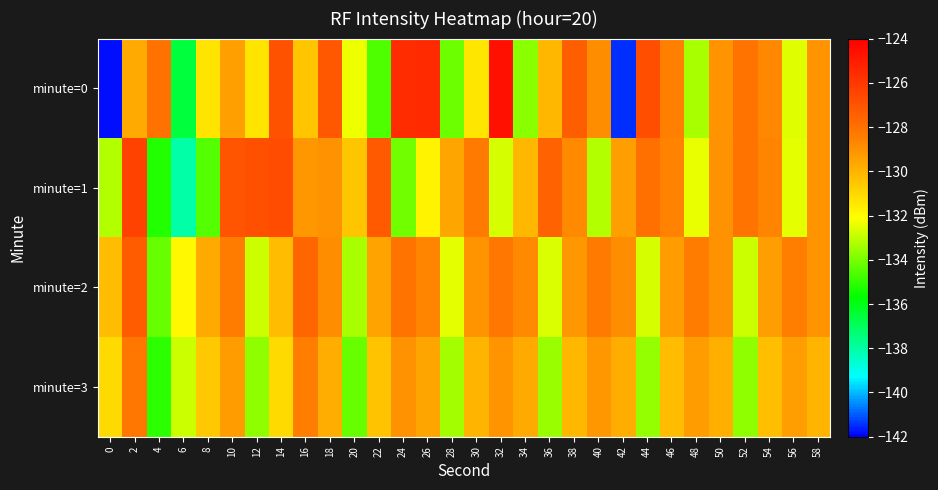

Which category has the highest value across all series?

32